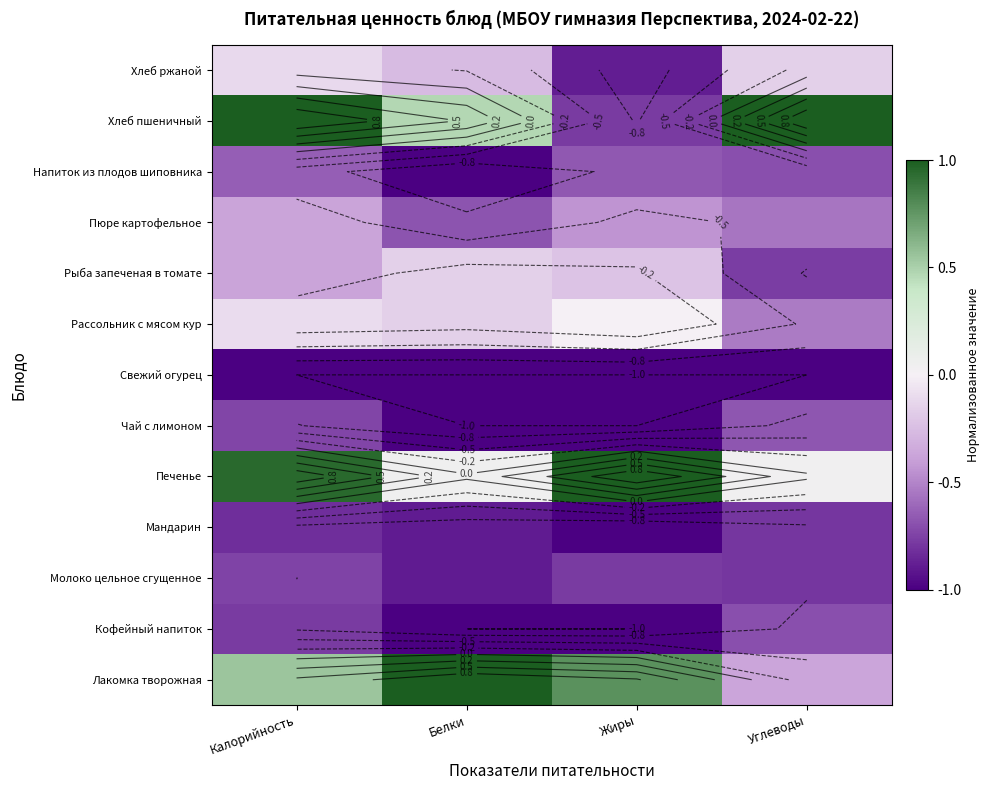

Count the Лакомка творожная values in the range 0 to 1.

3